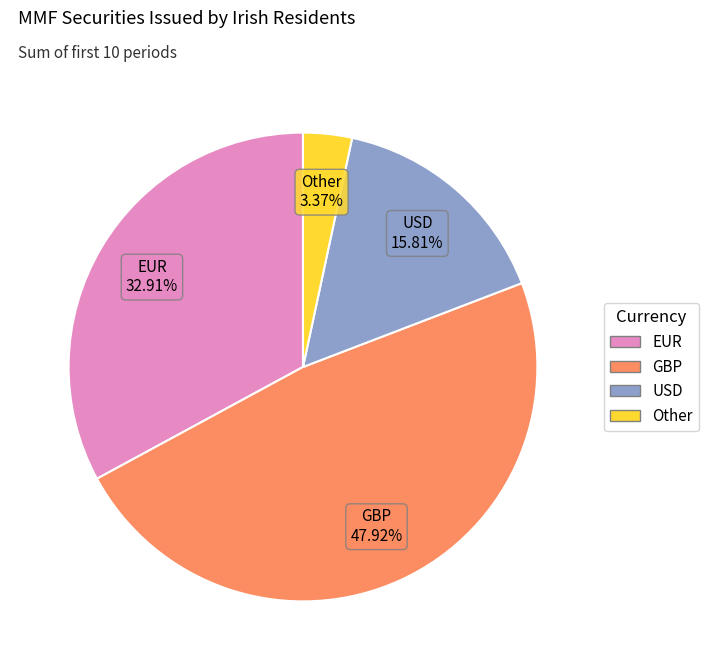

To the nearest percent, what is the average slice percentage?

25%